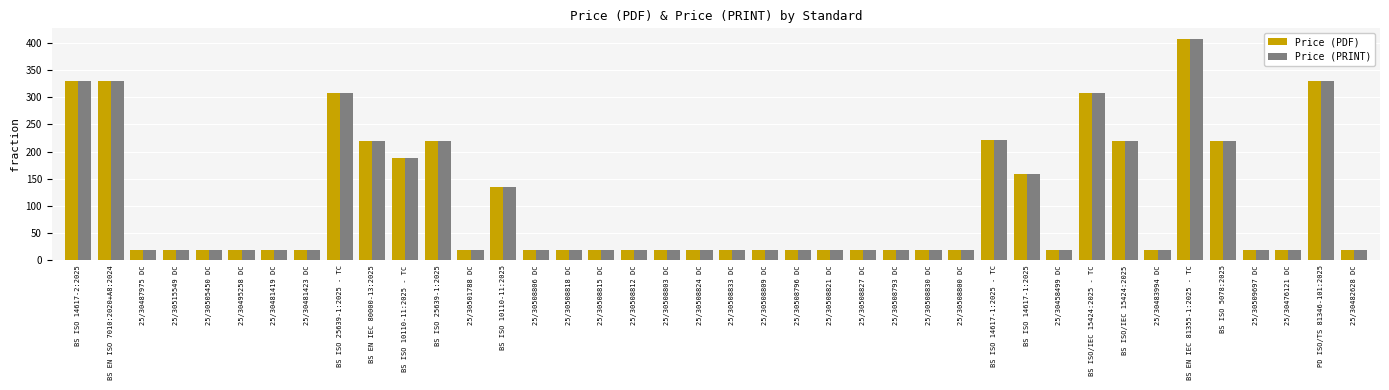

Count the number of data series in this chart.

2